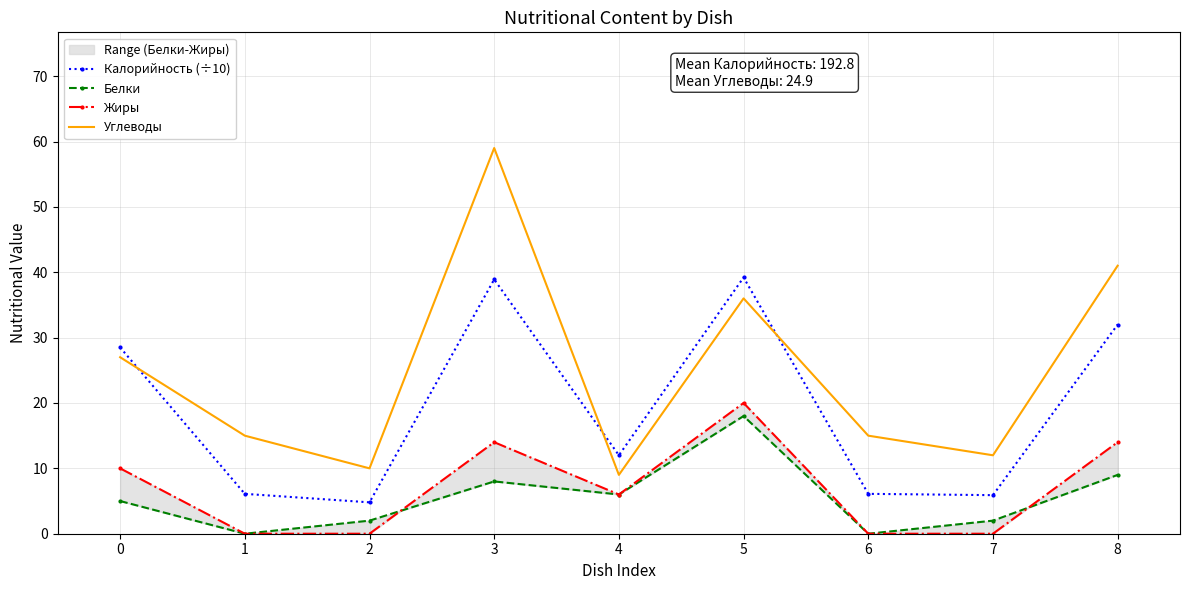

What is the highest value of the Белки series?

18.0